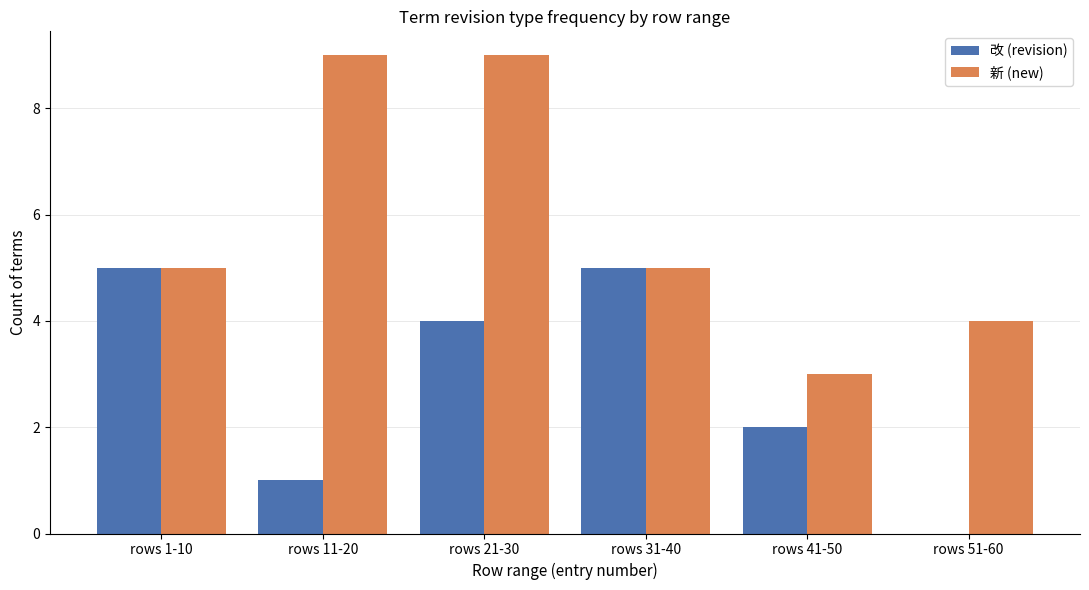

What is the sum of the 新 (new) values at rows 31-40 and rows 11-20?

14